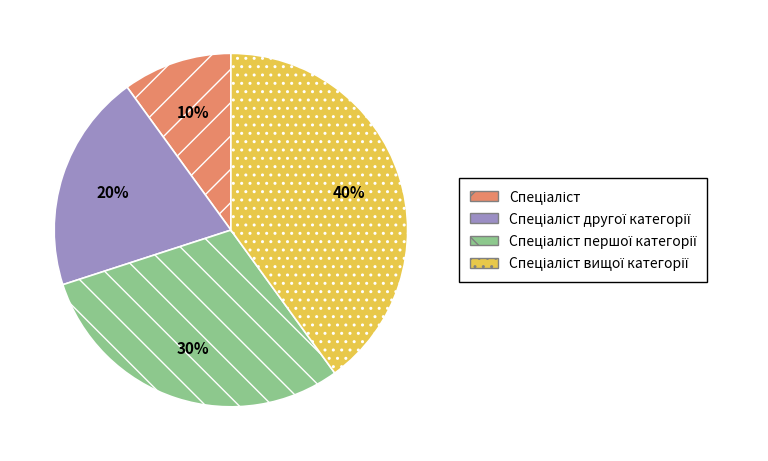

Is there any slice that represents more than half of the pie?

No